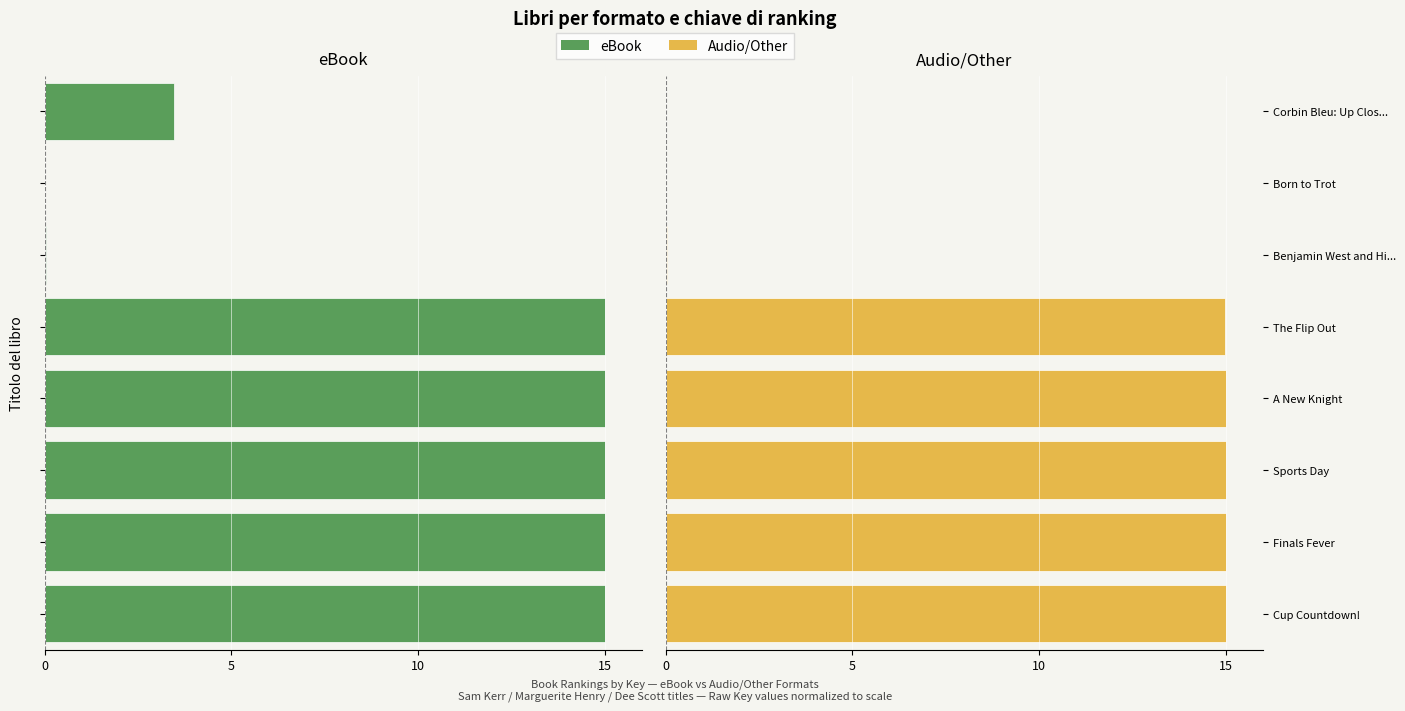

At how many categories does at least one series exceed -9?

8